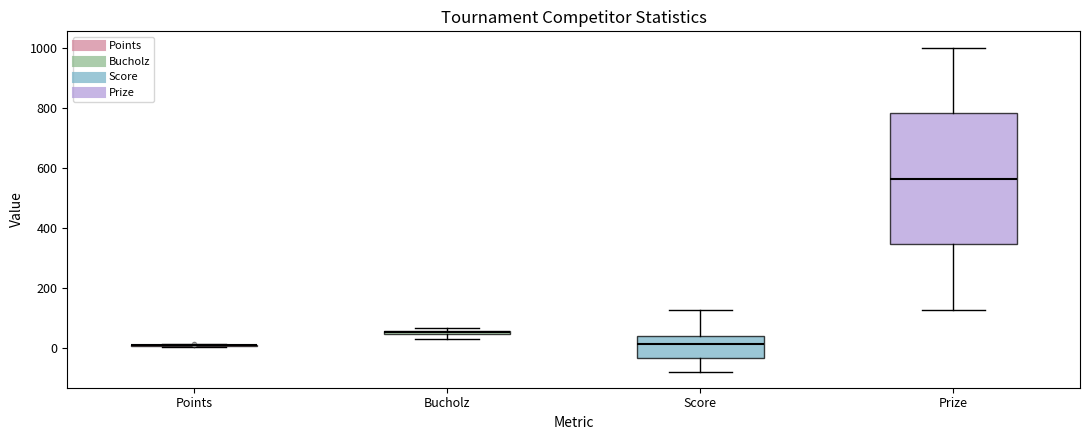

Comparing the boxes themselves (not the whiskers), which one is the tallest?

Prize